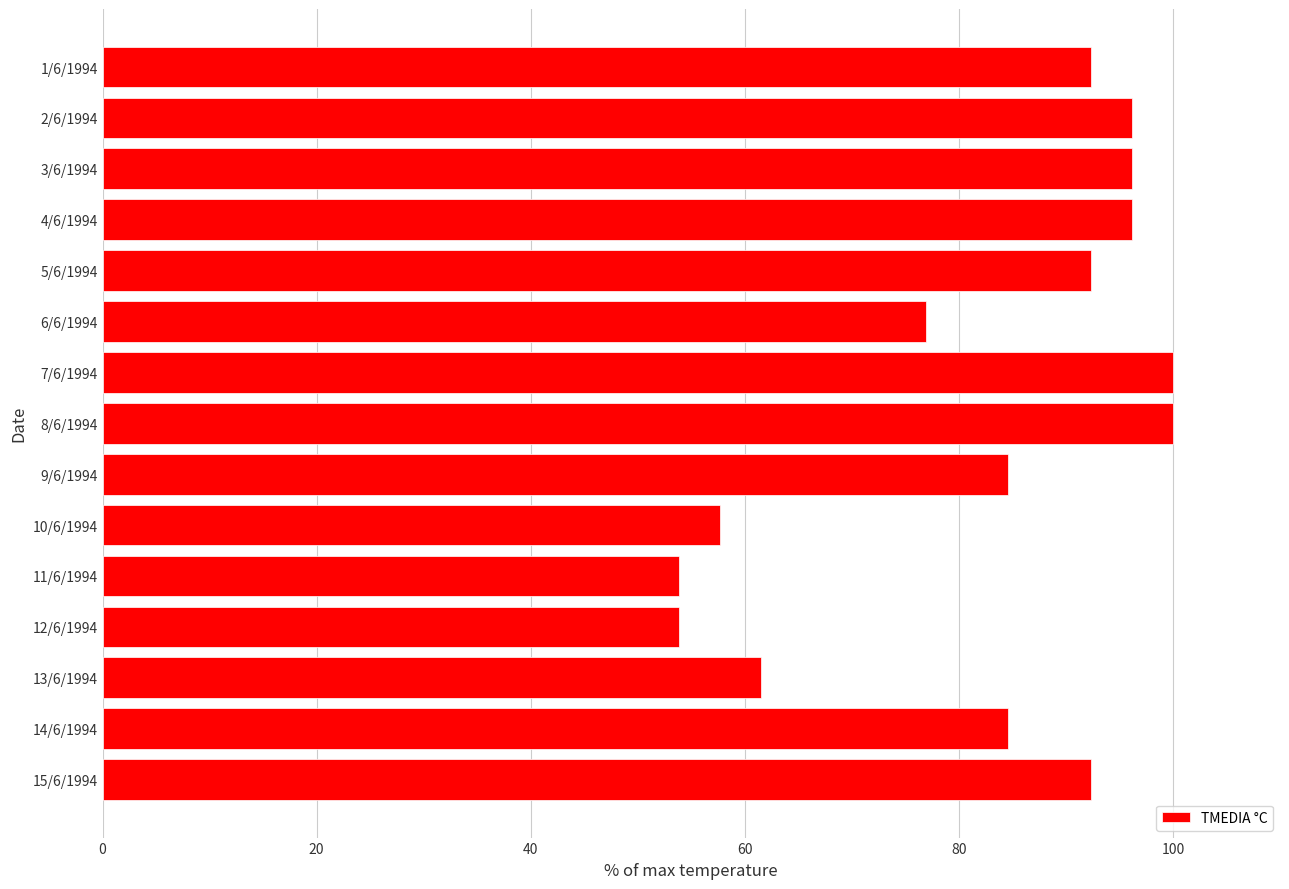

Which has a higher value, 14/6/1994 or 4/6/1994?

4/6/1994